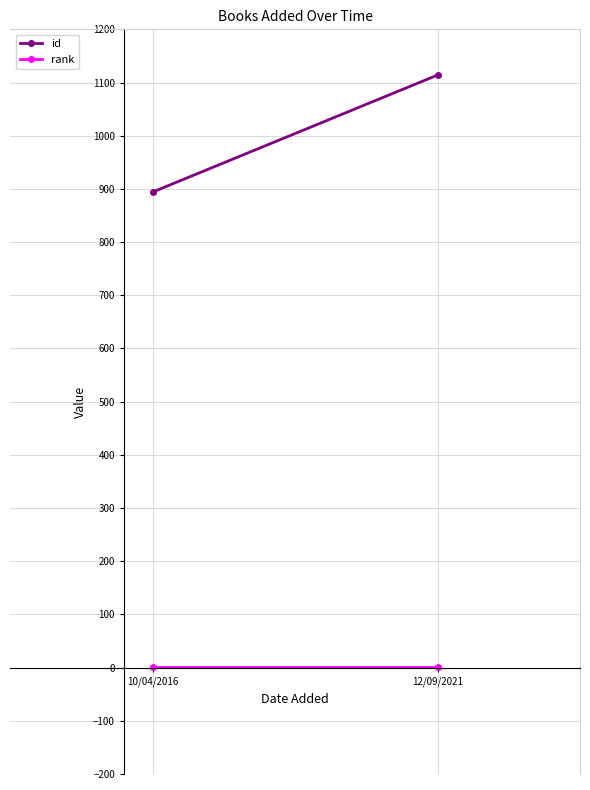

What is the label of the 1st point from the right?

12/09/2021